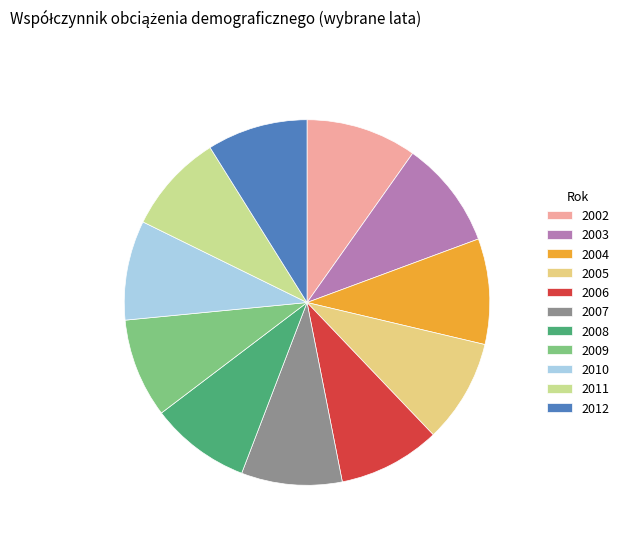

How many slices are in this pie chart?

11